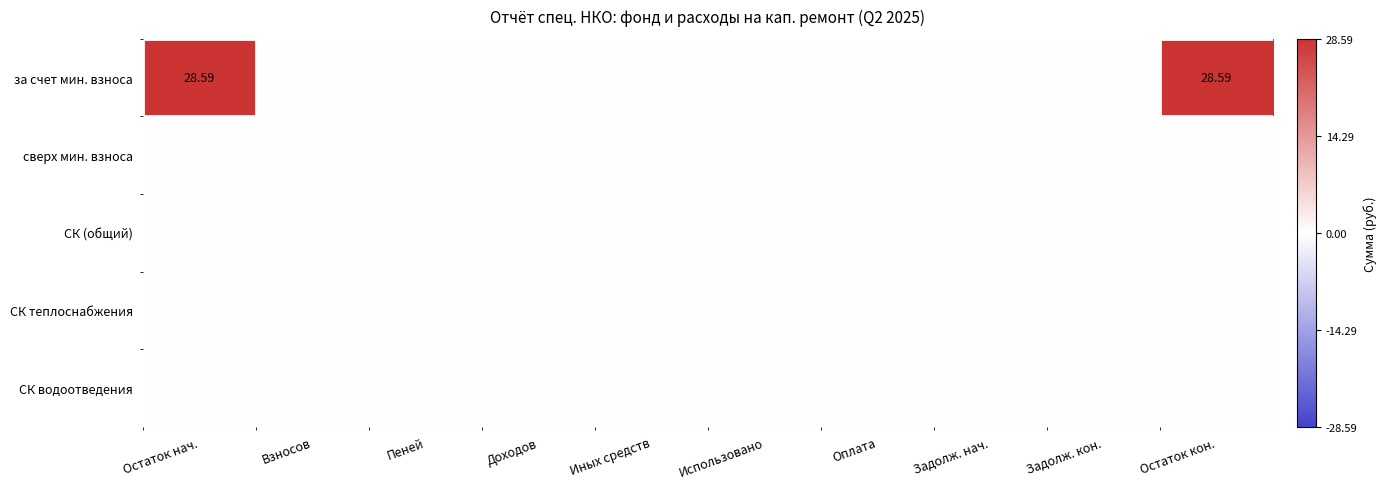

At which label does за счет мин. взноса reach its minimum?

Взносов